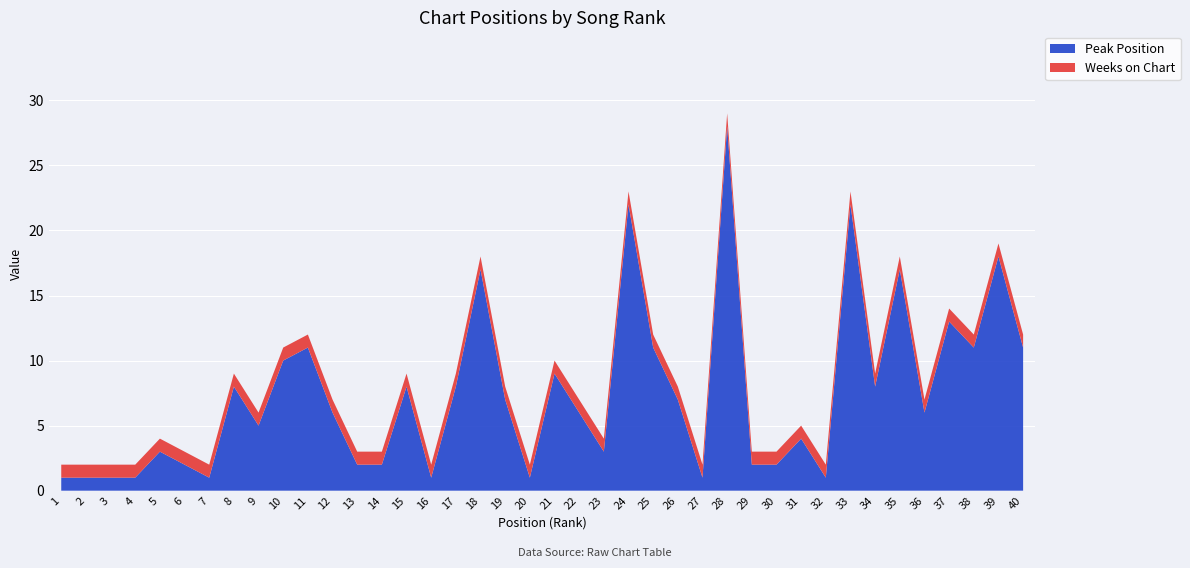

Reading right to left, transcribe all the data shown in this chart.

Peak Position: 40=11	39=18	38=11	37=13	36=6	35=17	34=8	33=22	32=1	31=4	30=2	29=2	28=28	27=1	26=7	25=11	24=22	23=3	22=6	21=9	20=1	19=7	18=17	17=8	16=1	15=8	14=2	13=2	12=6	11=11	10=10	9=5	8=8	7=1	6=2	5=3	4=1	3=1	2=1	1=1
Weeks on Chart: 40=1	39=1	38=1	37=1	36=1	35=1	34=1	33=1	32=1	31=1	30=1	29=1	28=1	27=1	26=1	25=1	24=1	23=1	22=1	21=1	20=1	19=1	18=1	17=1	16=1	15=1	14=1	13=1	12=1	11=1	10=1	9=1	8=1	7=1	6=1	5=1	4=1	3=1	2=1	1=1